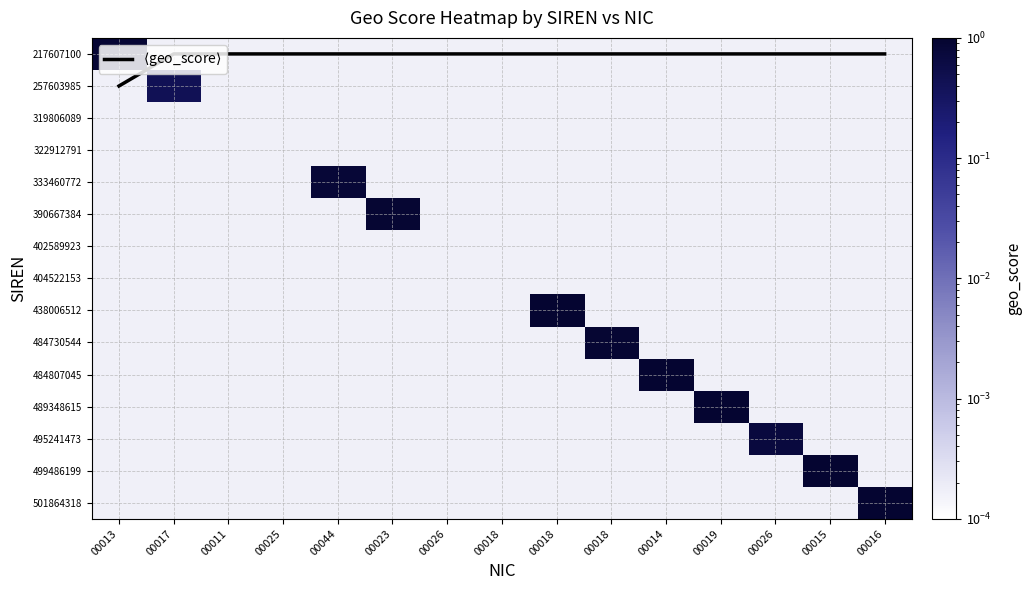

List the series in order of their peak value, lowest first.

319806089, 322912791, 402589923, 404522153, 257603985, 495241473, 333460772, 217607100, 390667384, 484730544, 438006512, 484807045, 489348615, 499486199, 501864318